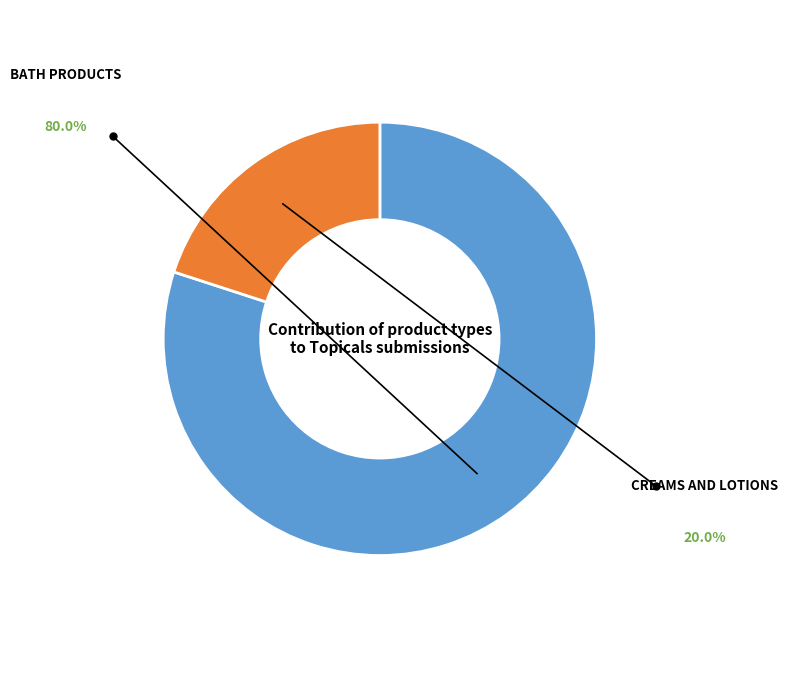

Is there a majority slice in this chart?

Yes